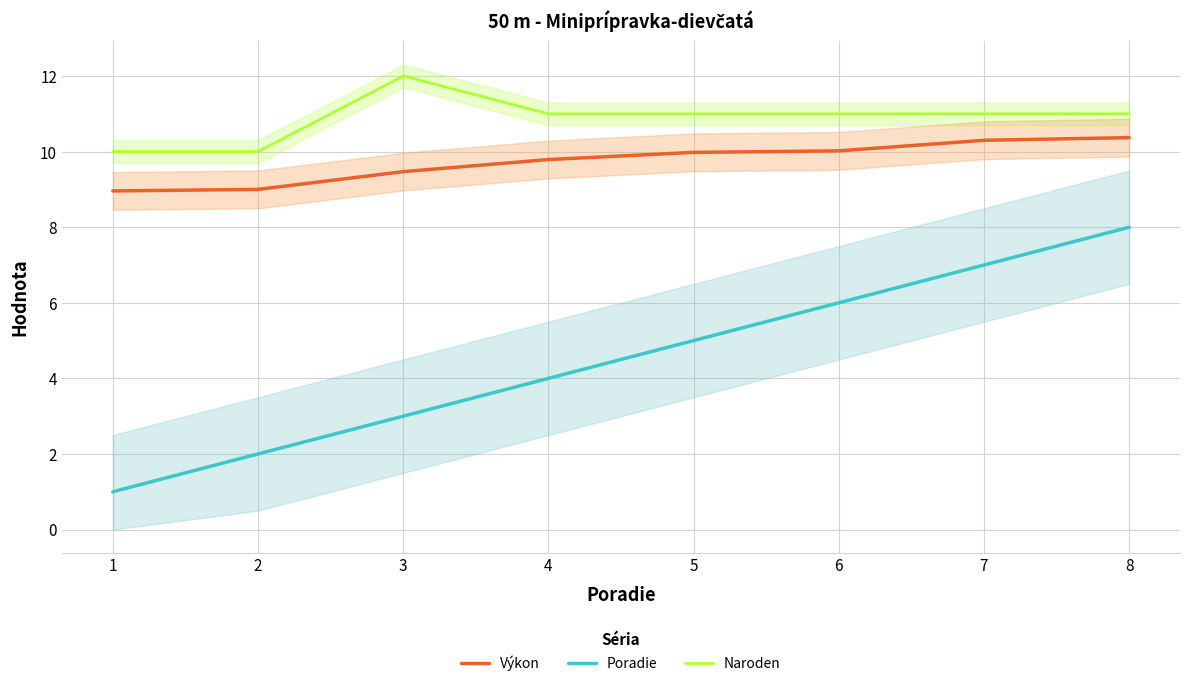

The Poradie series shows 7.0 at 7. True or false?

True